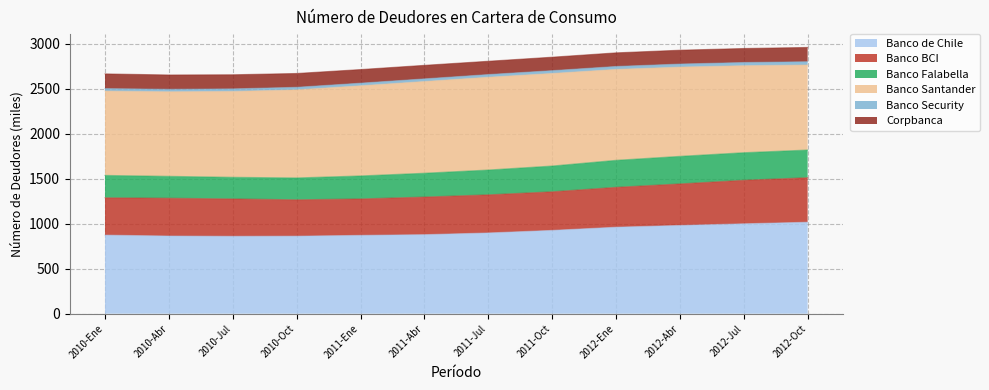

Count the number of categories in the chart.

12